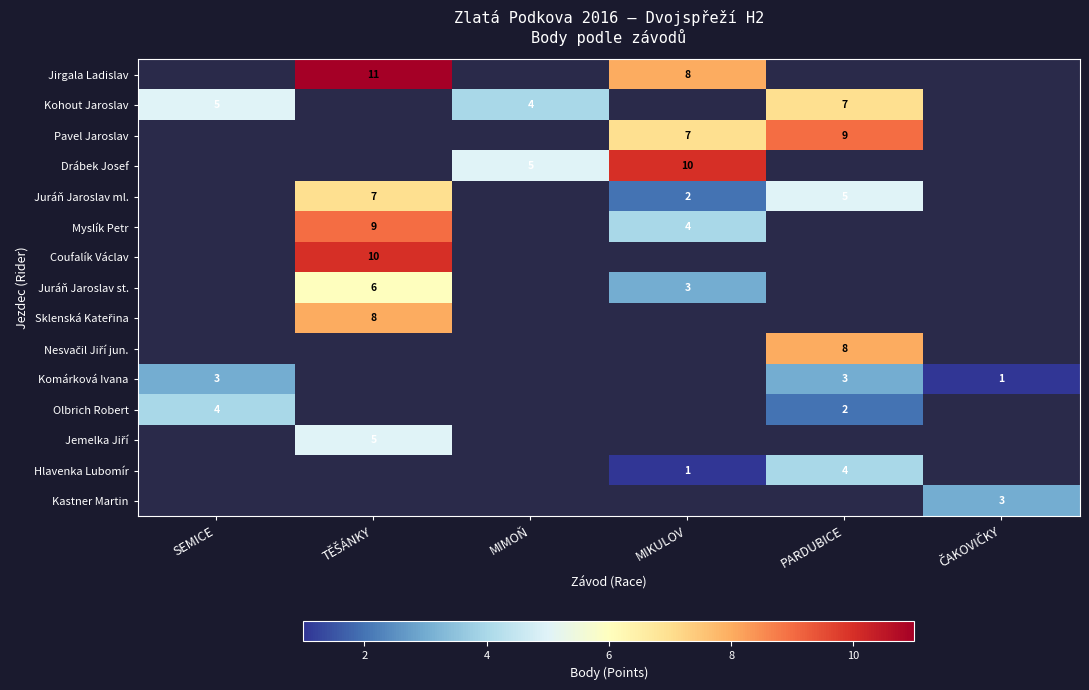

Is it true that Kohout Jaroslav equals 4 at PARDUBICE?

False